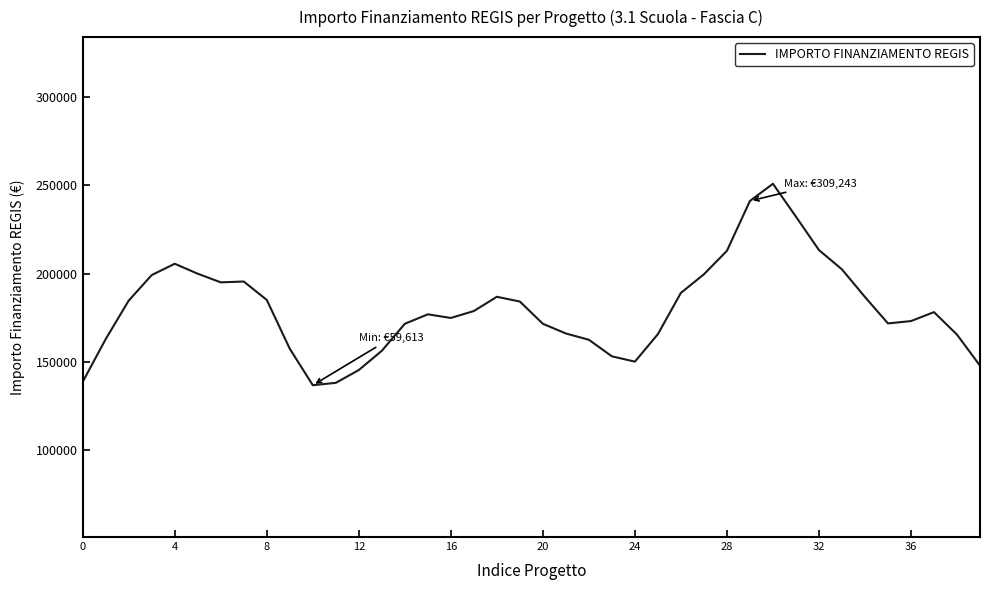

What is the minimum value shown in the chart?

136705.3